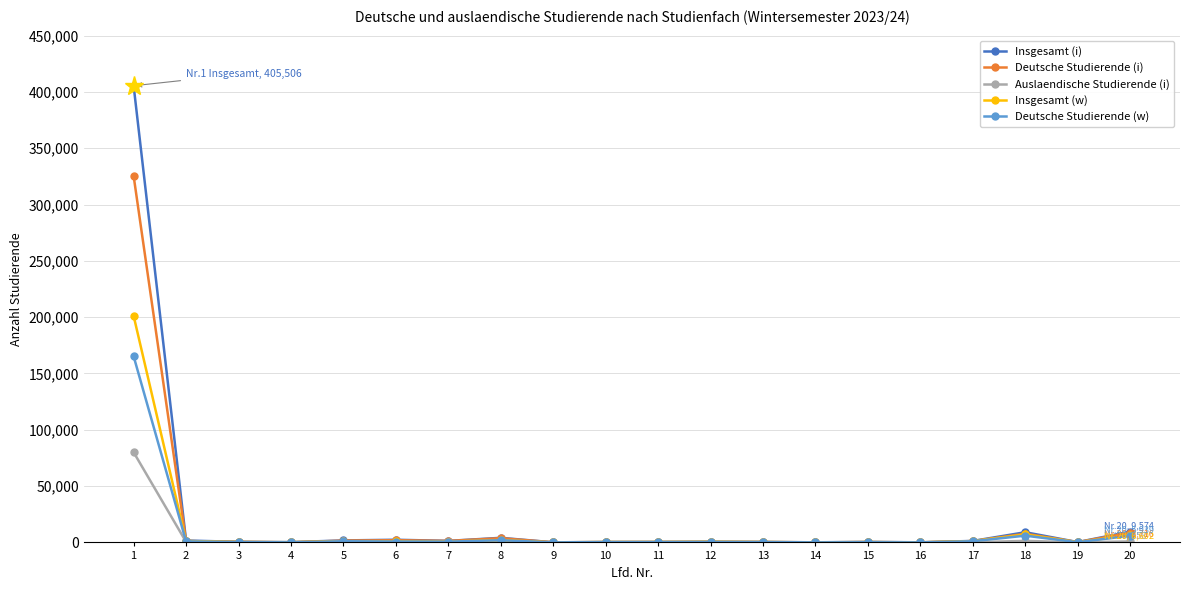

Which series has the widest spread of values?

Insgesamt (i)